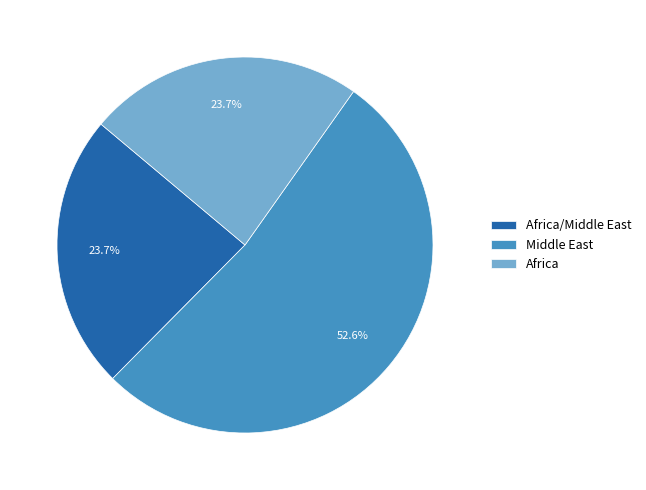

Between Africa/Middle East and Middle East, which is larger?

Middle East